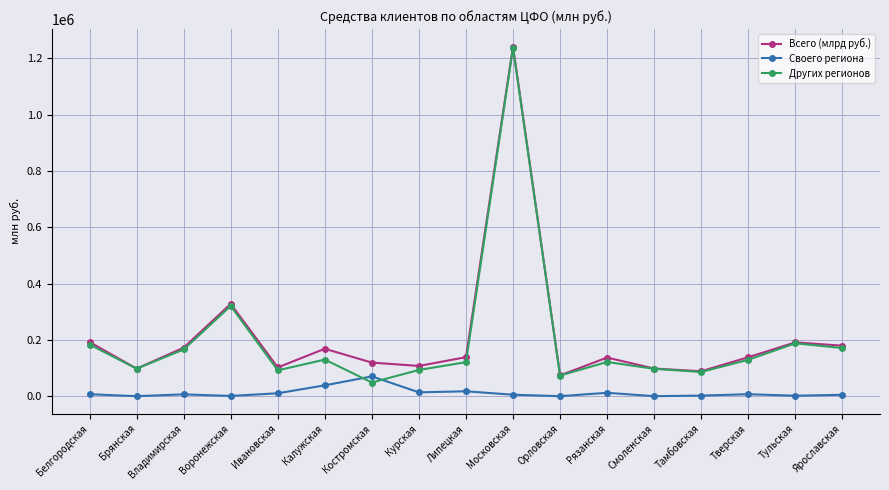

At Курская, list the series in order from smallest to largest.

Своего региона, Других регионов, Всего (млрд руб.)